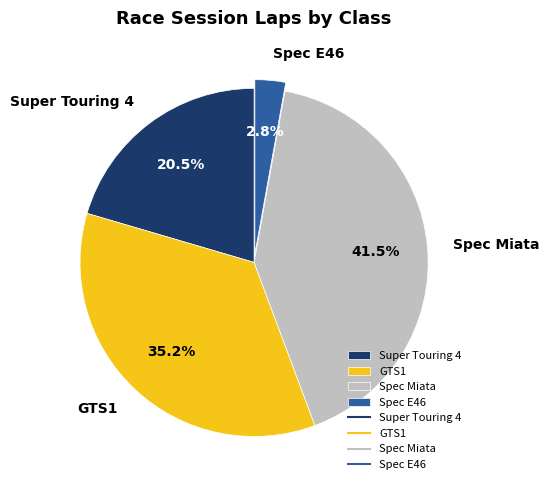

Which category has the smallest portion of the pie?

Spec E46